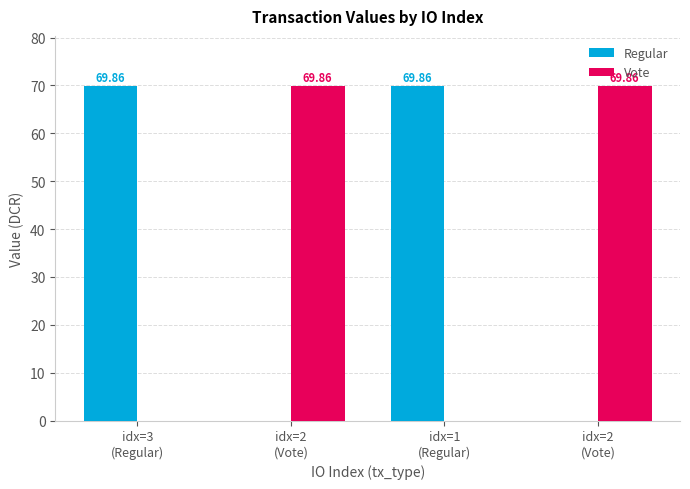

Reading left to right, extract all data points from this chart.

Regular: idx=3
(Regular)=69.9	idx=2
(Vote)=0.0	idx=1
(Regular)=69.9	idx=2
(Vote)=0.0
Vote: idx=3
(Regular)=0.0	idx=2
(Vote)=69.9	idx=1
(Regular)=0.0	idx=2
(Vote)=69.9